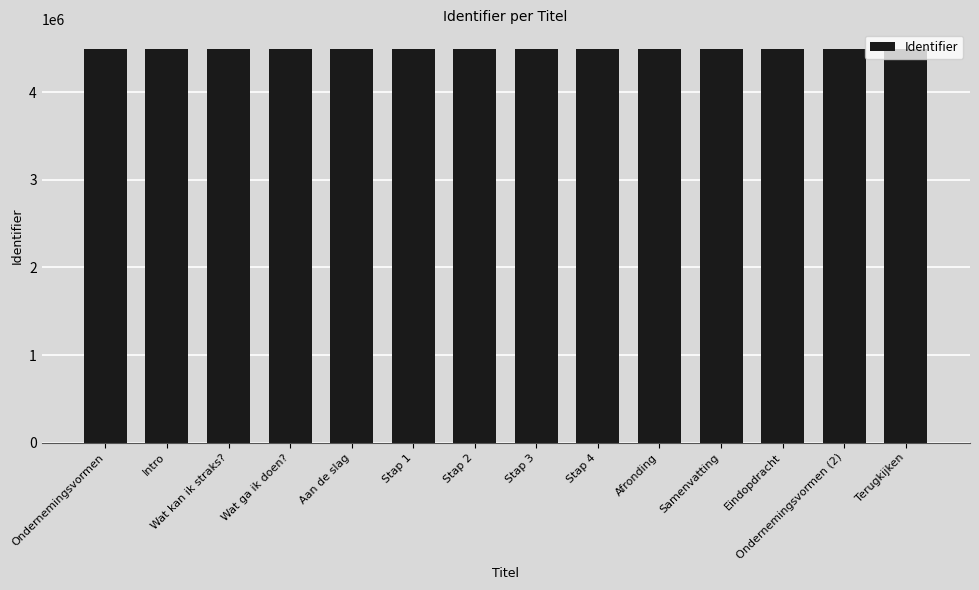

Approximately how many times larger is the value at Stap 3 compared to Wat kan ik straks??

1.0